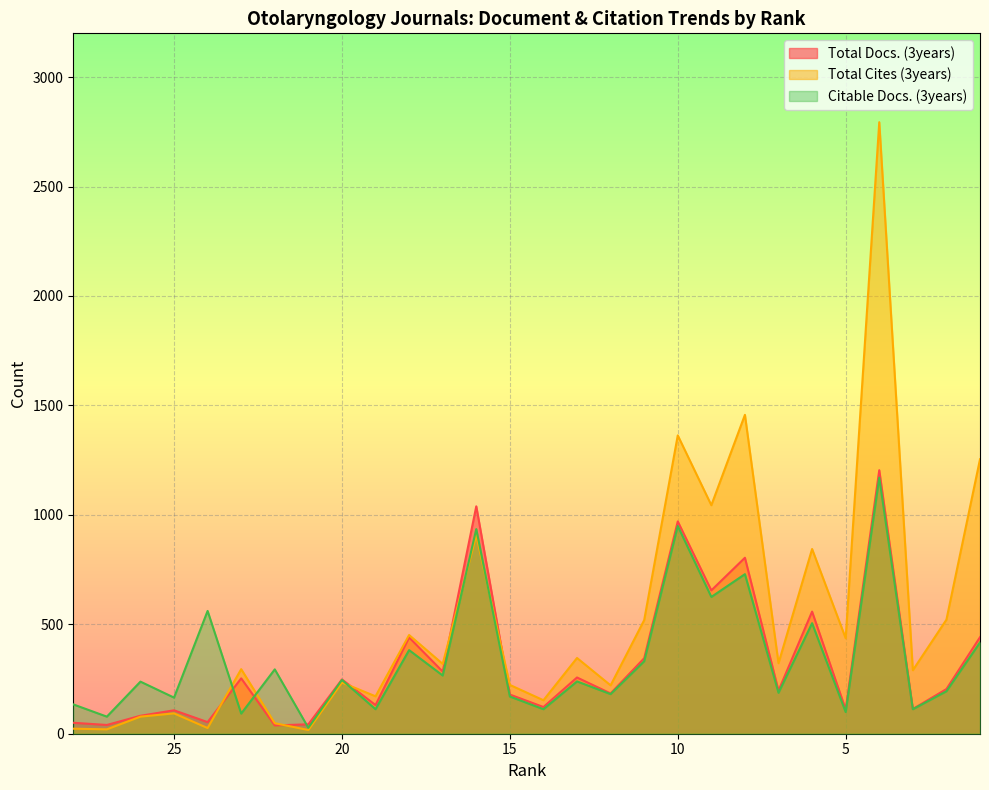

What are all the series names shown in the legend?

Total Docs. (3years), Total Cites (3years), Citable Docs. (3years)